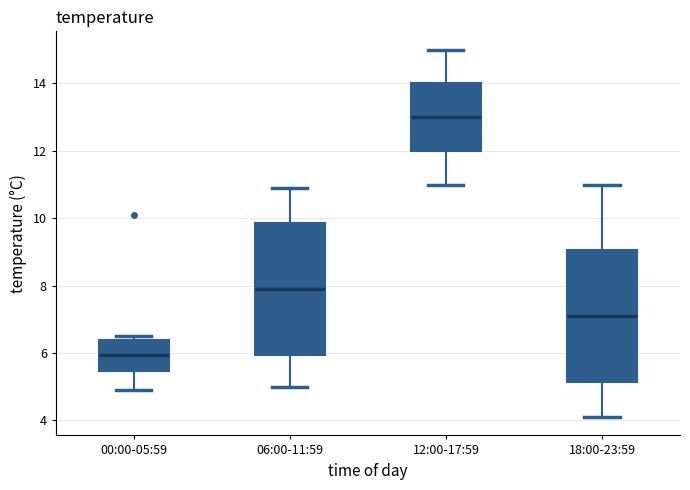

Reading left to right, read every box against the y-axis: the position of its median line, the range the box covers, and the ends of its whiskers. The values are not printed on the chart, so give them approximately, as read against the axis.

00:00-05:59: median 6.0, box 5.4 to 6.4, whiskers 5.0 to 6.6
06:00-11:59: median 8.0, box 6.0 to 9.8, whiskers 5.0 to 11.0
12:00-17:59: median 13.0, box 12.0 to 14.0, whiskers 11.0 to 15.0
18:00-23:59: median 7.2, box 5.2 to 9.0, whiskers 4.2 to 11.0